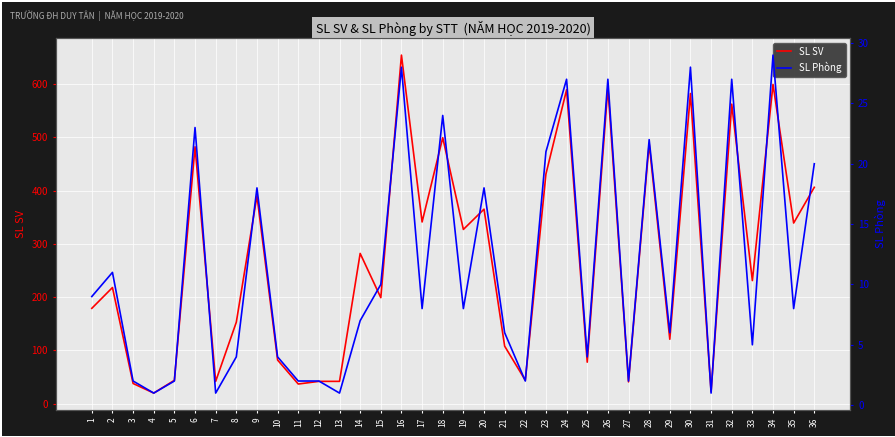

The SL SV series shows 41 at 27. True or false?

True